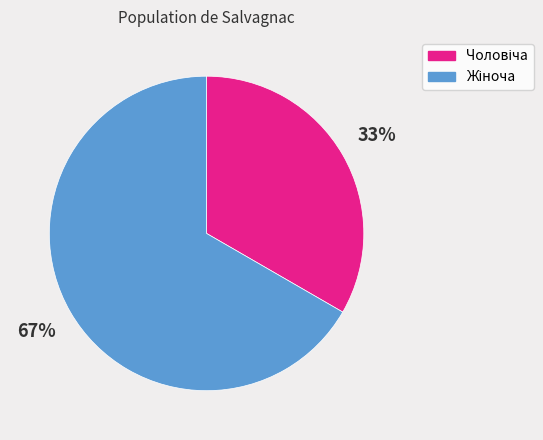

To the nearest percent, what is the average slice percentage?

50%